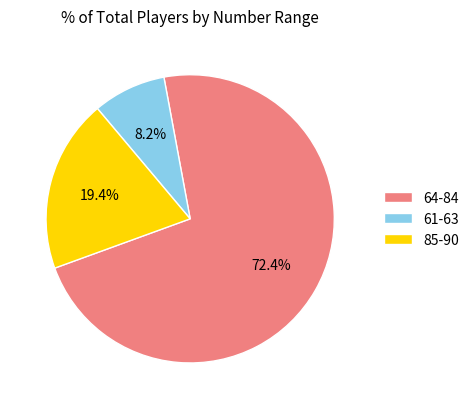

Does 64-84 account for over 50% of the chart?

Yes